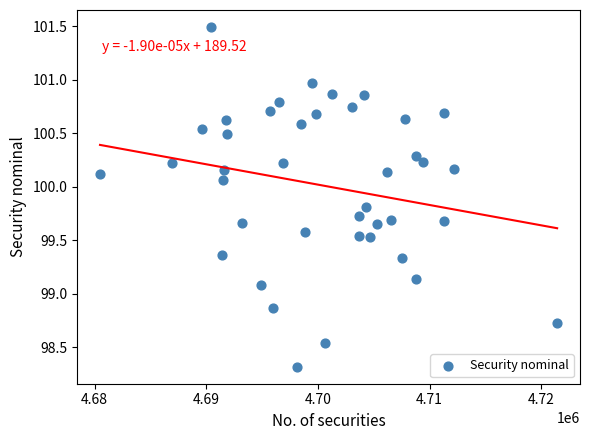

What Y value in the scatter plot is closest to 99?

99.1